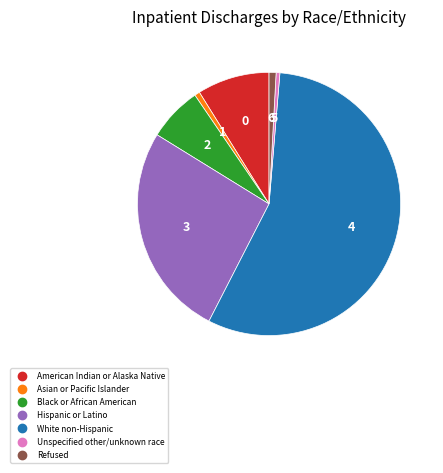

What is the majority slice?

White non-Hispanic